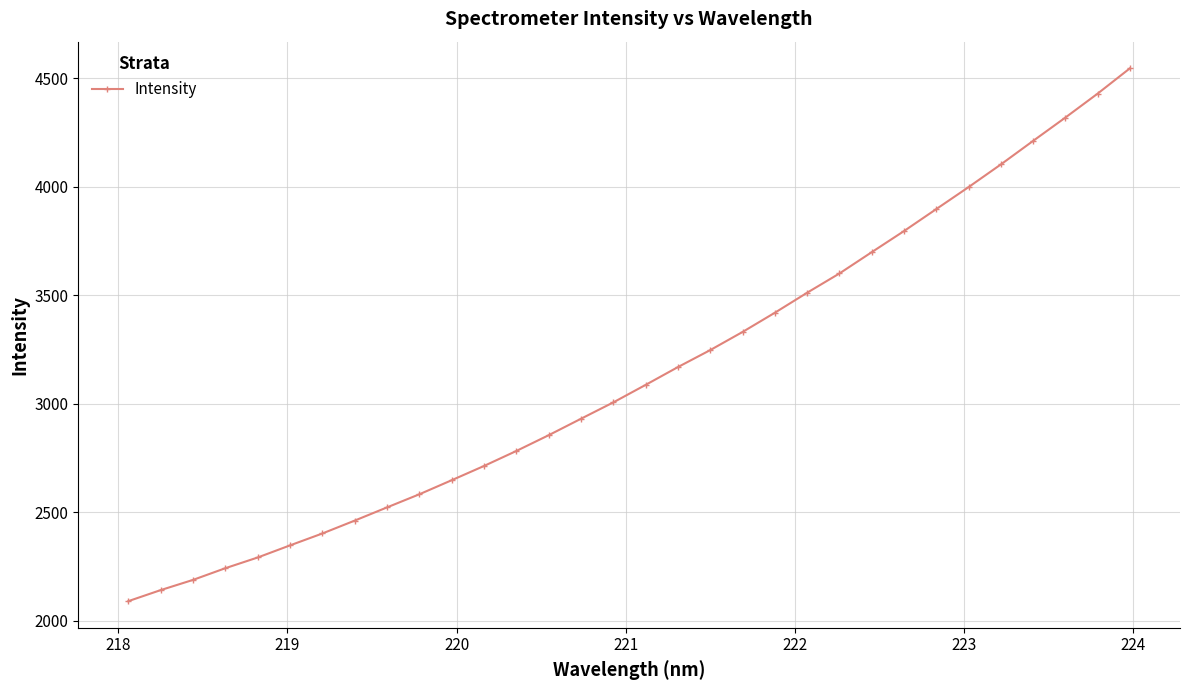

What is the smallest value displayed?

2091.0